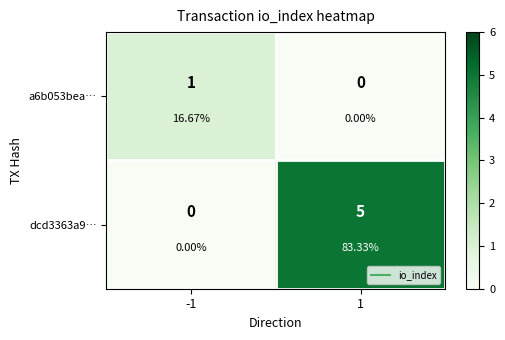

What is the highest value of the dcd3363a9… series?

5